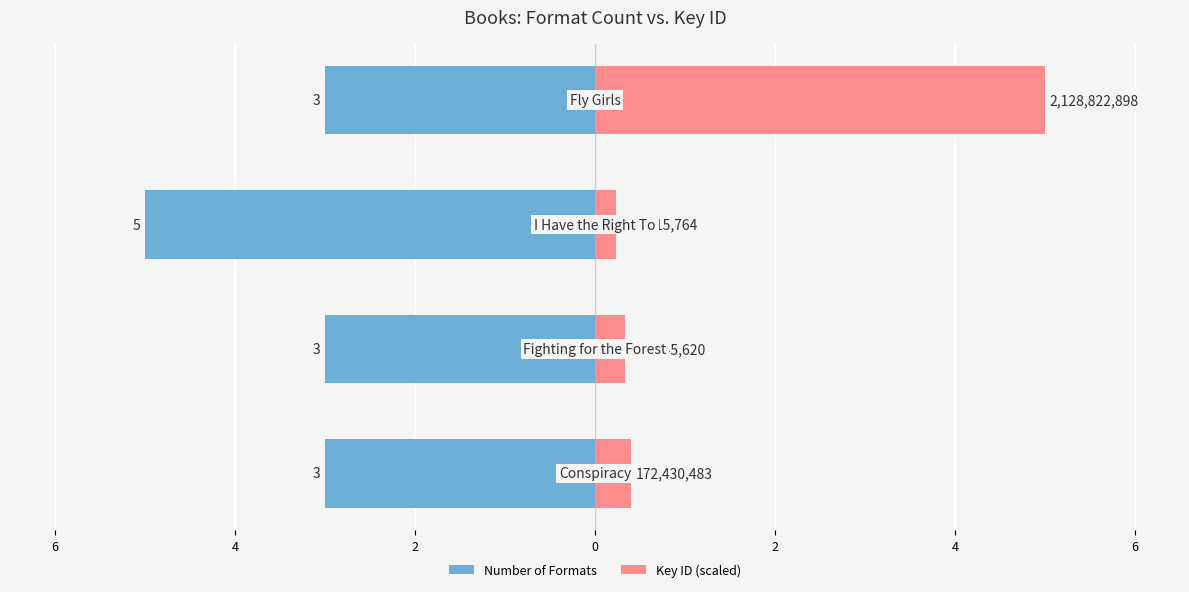

Reading right to left, extract all data points from this chart.

Number of Formats: 2=-3.0	4=-5.0	6=-3.0	8=-3.0
Key ID (scaled): 2=5.0	4=0.2	6=0.3	8=0.4